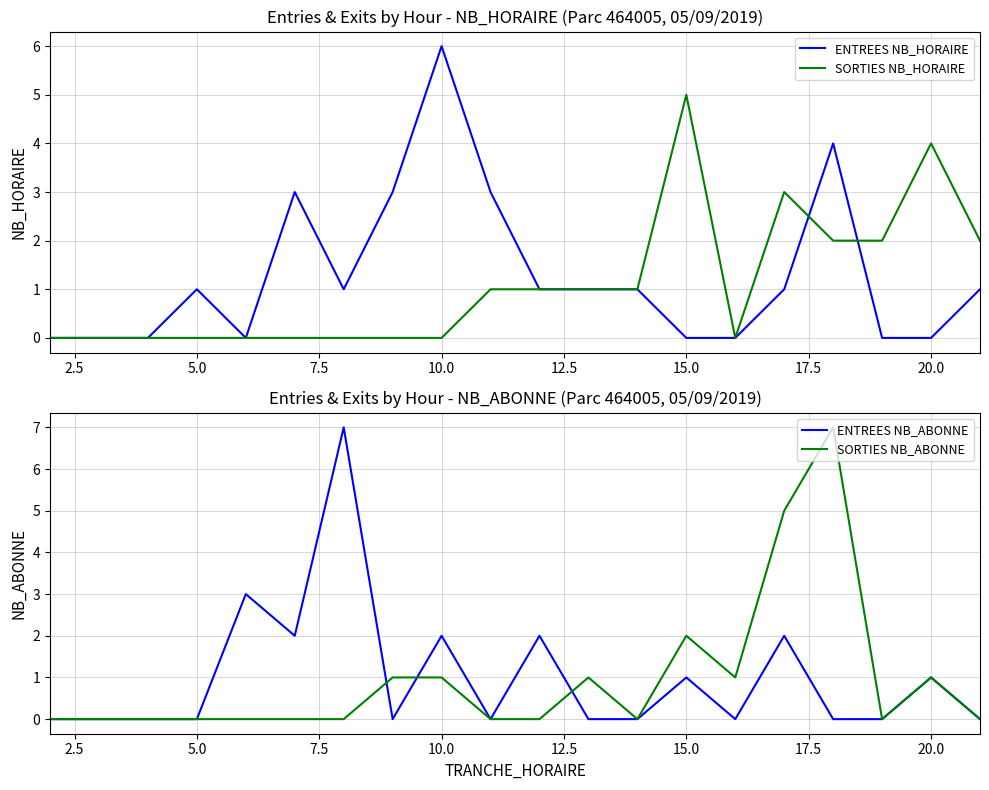

The SORTIES NB_HORAIRE series shows 2 at 10.0. True or false?

False